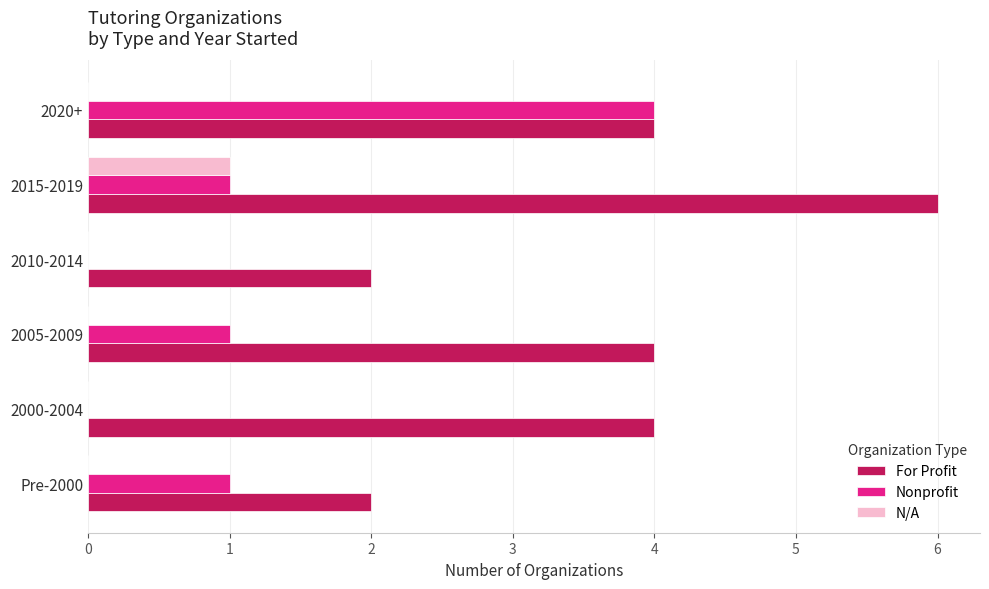

Between 2000-2004 and 2020+, which series saw the biggest shift?

Nonprofit